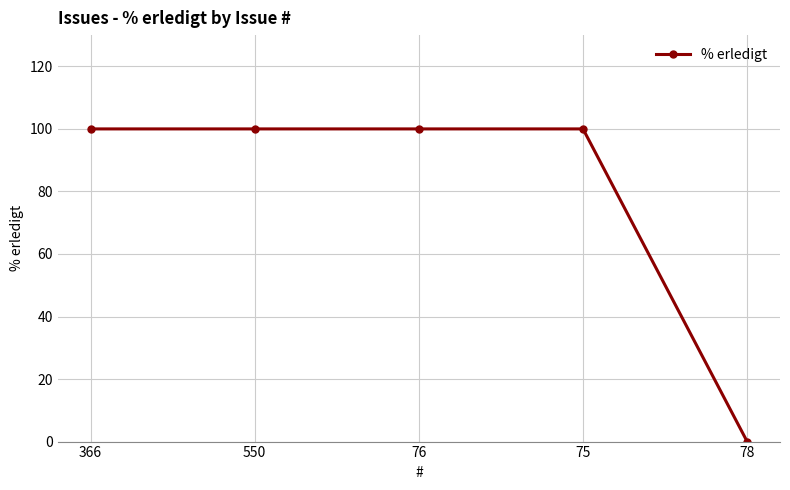

How many lines are shown in the chart?

1